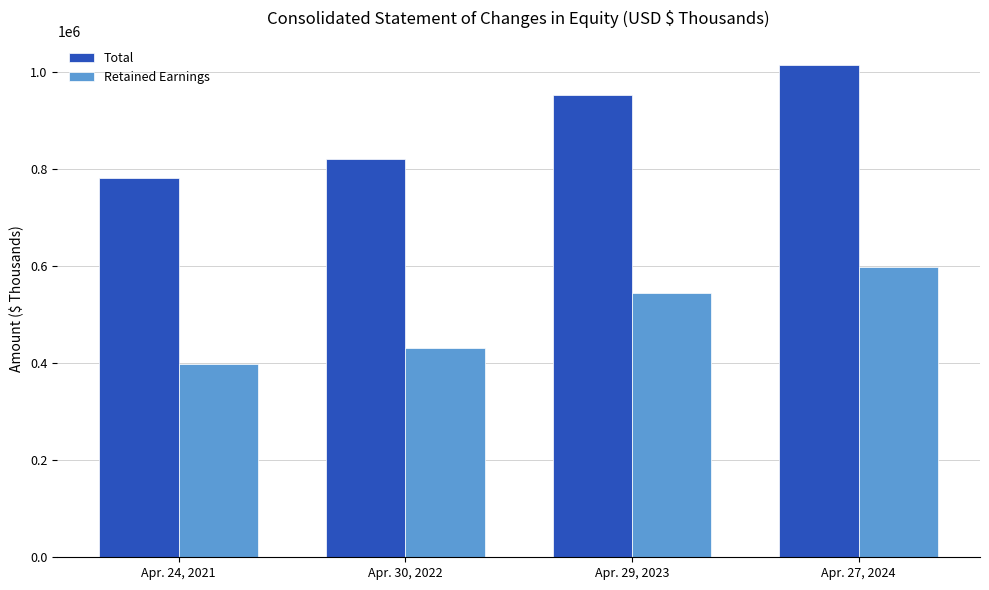

What is the total value across all series at Apr. 27, 2024?

1611369